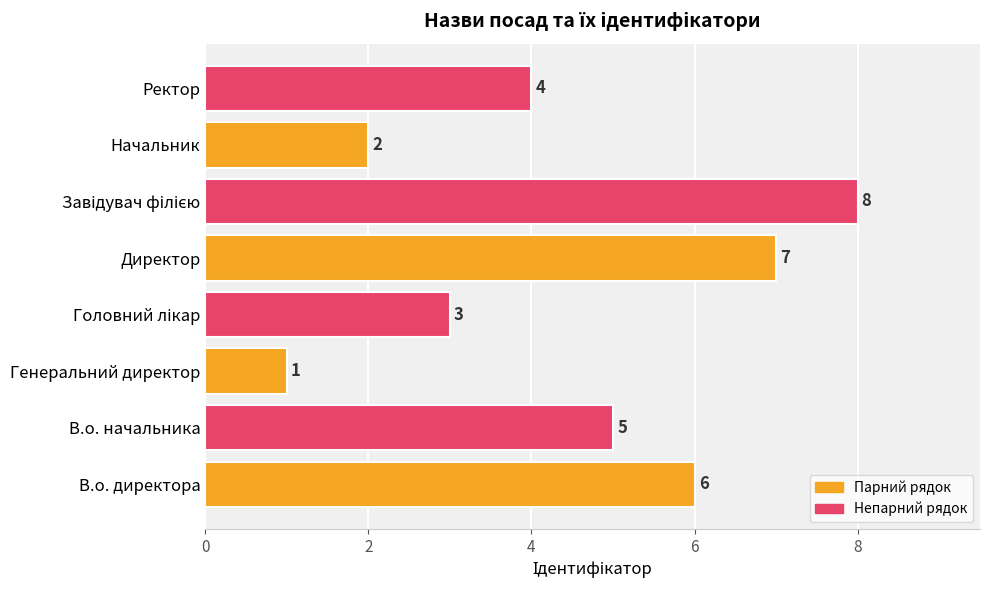

Reading bottom to top, extract all data points from this chart.

6	5	1	3	7	8	2	4